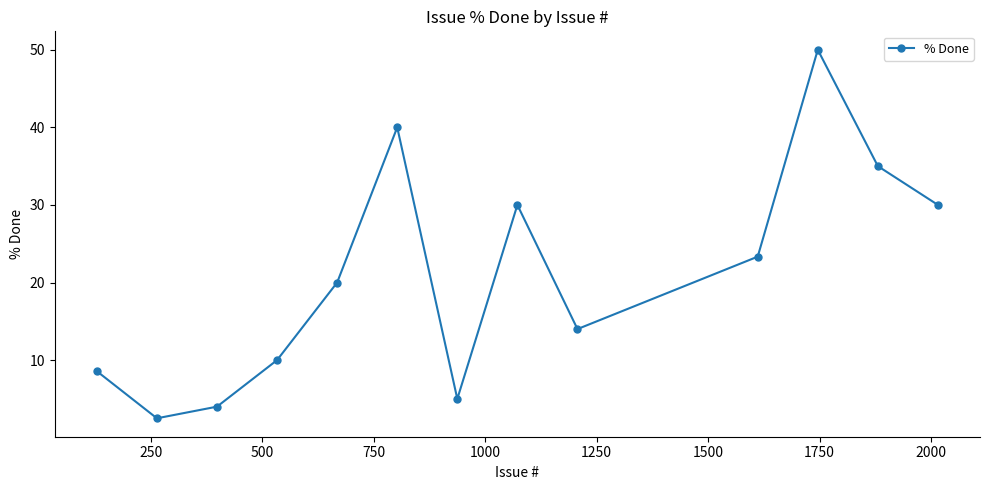

What is the value of the 12th point from the left?

35.0